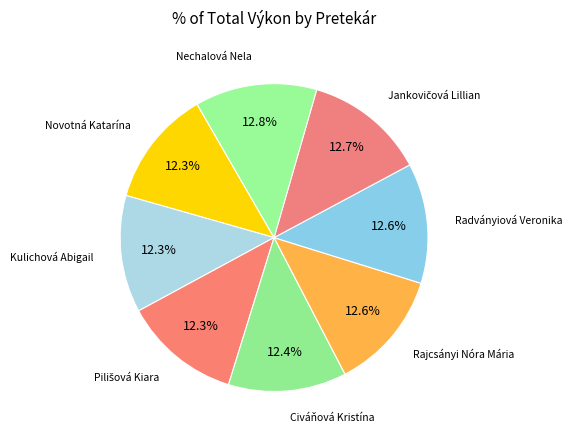

Count the number of slices in the pie.

8